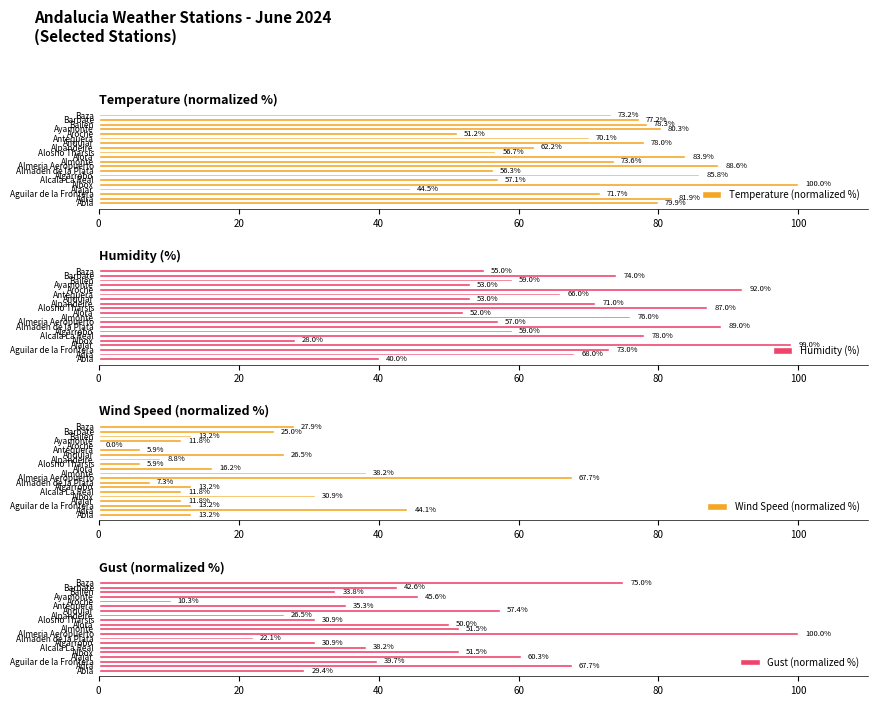

Reading right to left, extract all data points from this chart.

Temperature (normalized %): 73.2	77.2	78.3	80.3	51.2	70.1	78.0	62.2	56.7	83.9	73.6	88.6	56.3	85.8	57.1	100.0	44.5	71.7	81.9	79.9
Humidity (%): 55.0	74.0	59.0	53.0	92.0	66.0	53.0	71.0	87.0	52.0	76.0	57.0	89.0	59.0	78.0	28.0	99.0	73.0	68.0	40.0
Wind Speed (normalized %): 27.9	25.0	13.2	11.8	0.0	5.9	26.5	8.8	5.9	16.2	38.2	67.7	7.3	13.2	11.8	30.9	11.8	13.2	44.1	13.2
Gust (normalized %): 75.0	42.6	33.8	45.6	10.3	35.3	57.4	26.5	30.9	50.0	51.5	100.0	22.1	30.9	38.2	51.5	60.3	39.7	67.7	29.4